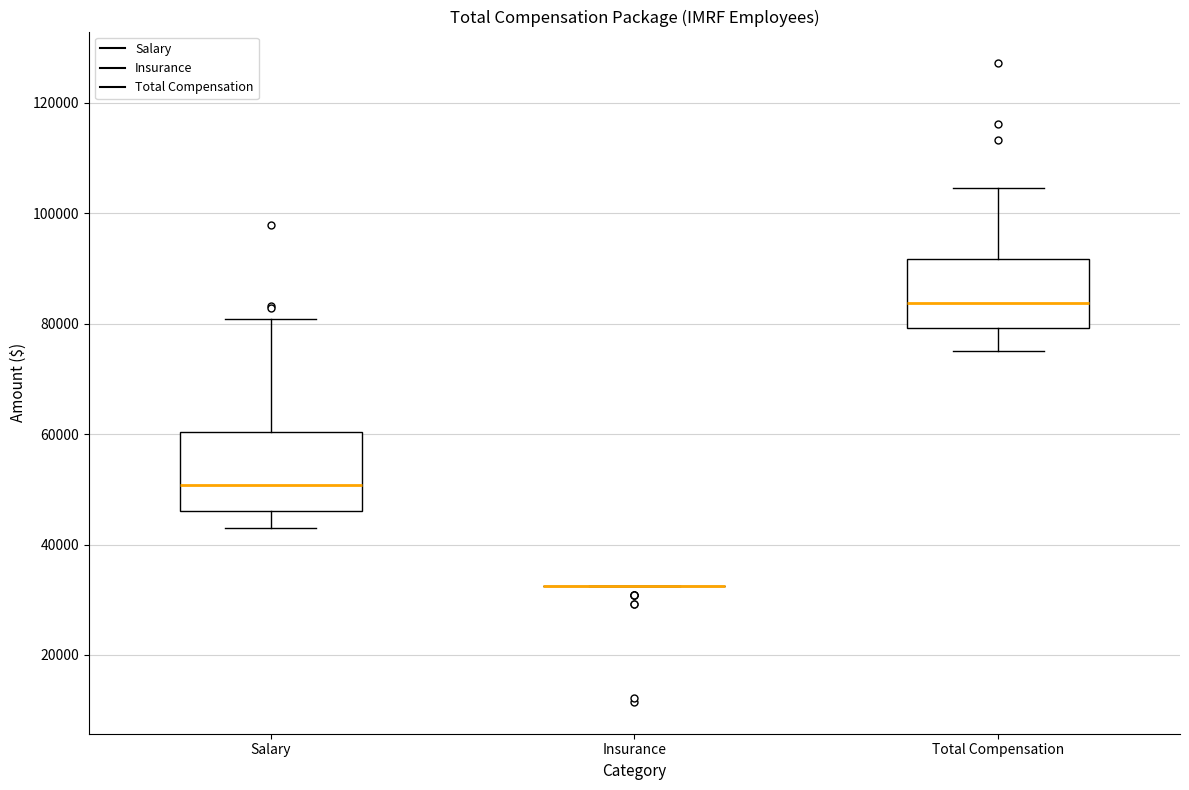

Reading left to right, read every box against the y-axis: the position of its median line, the range the box covers, and the ends of its whiskers. The values are not printed on the chart, so give them approximately, as read against the axis.

Salary: median 50000, box 46000 to 60000, whiskers 44000 to 80000
Insurance: box collapsed to a line at 32000, whiskers 32000 to 32000
Total Compensation: median 84000, box 80000 to 92000, whiskers 76000 to 104000